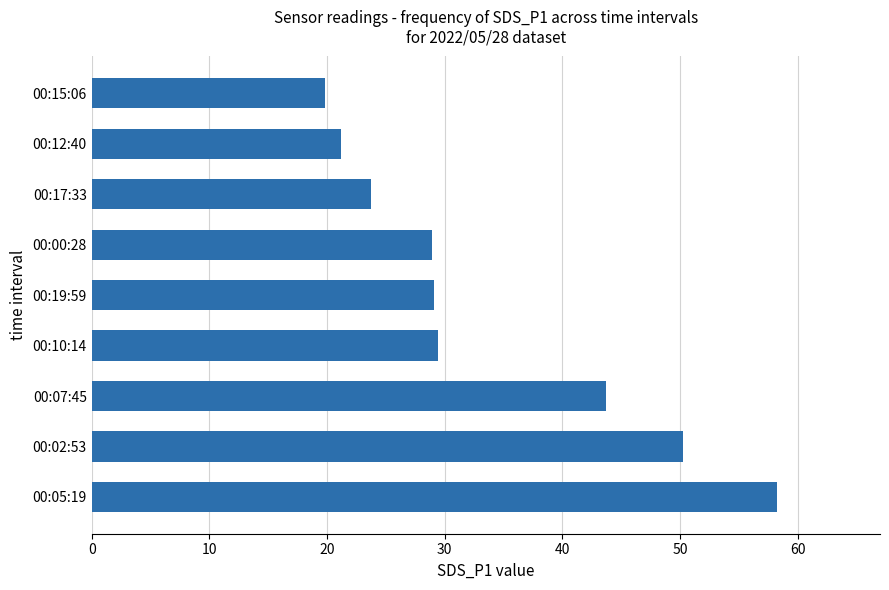

Which has a higher value, 00:19:59 or 00:02:53?

00:02:53